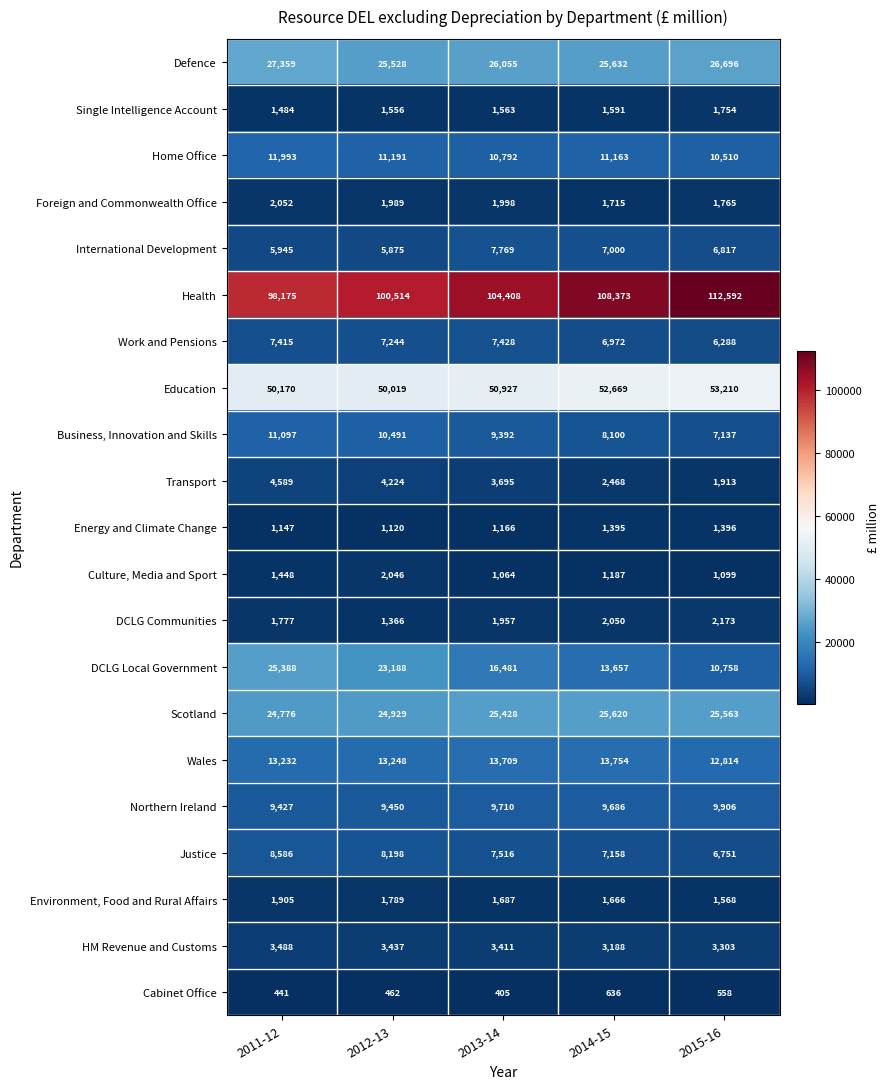

Rank the series by their maximum value, from lowest to highest.

Cabinet Office, Energy and Climate Change, Single Intelligence Account, Environment, Food and Rural Affairs, Culture, Media and Sport, Foreign and Commonwealth Office, DCLG Communities, HM Revenue and Customs, Transport, Work and Pensions, International Development, Justice, Northern Ireland, Business, Innovation and Skills, Home Office, Wales, DCLG Local Government, Scotland, Defence, Education, Health